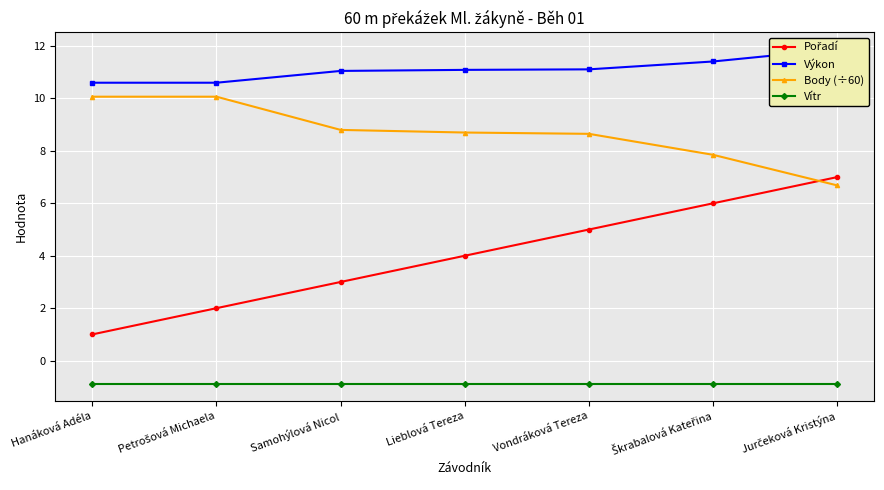

What is the maximum value for Vítr?

-0.9